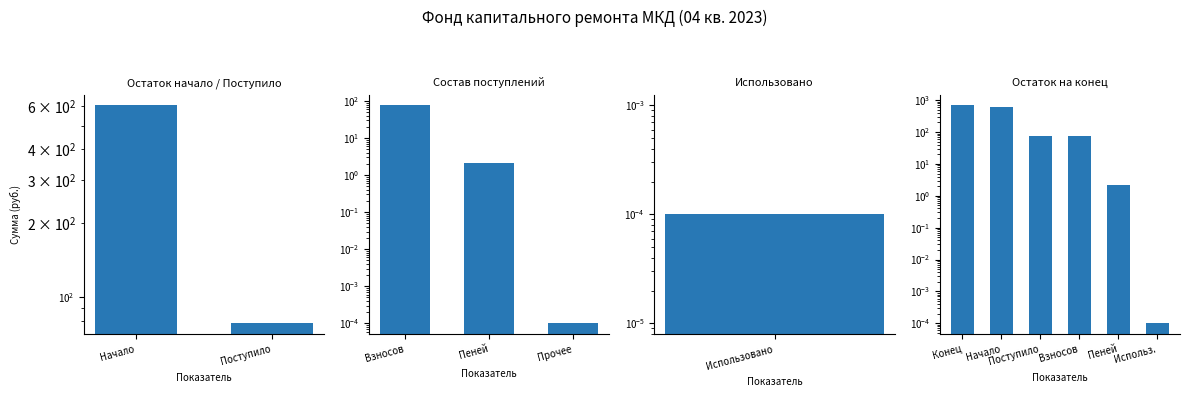

What is the difference between the second highest and minimum values?

604.8